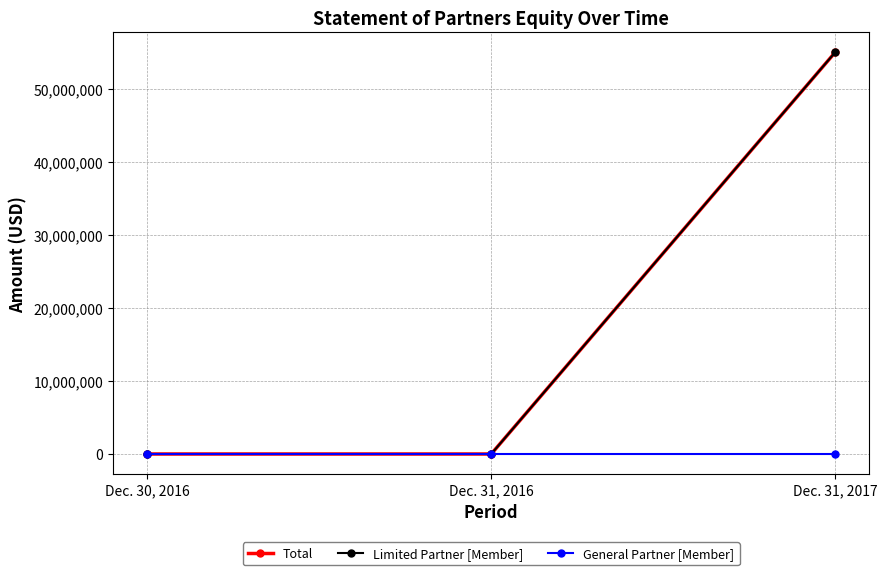

List the labels in order of Limited Partner [Member] value, largest first.

Dec. 31, 2017, Dec. 30, 2016, Dec. 31, 2016